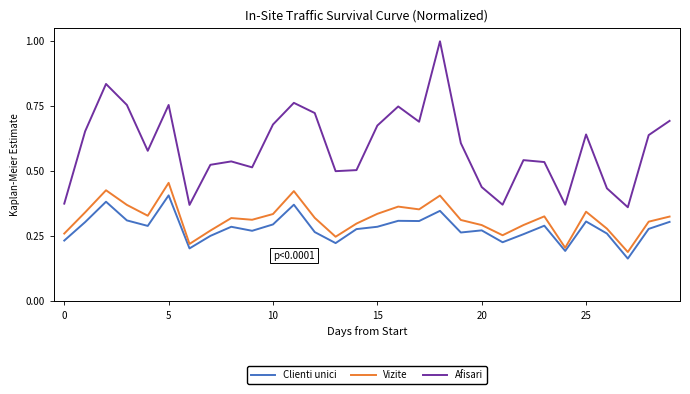

Which series has the largest range (max minus min)?

Afisari